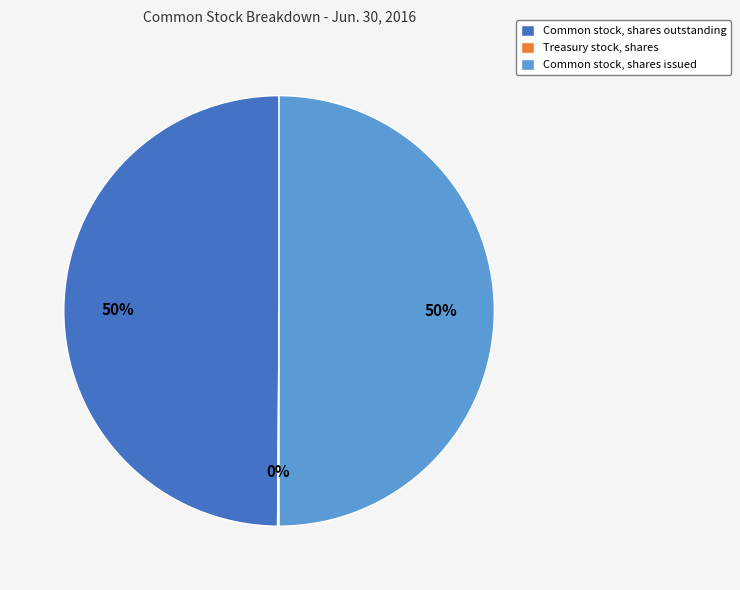

True or false: Common stock, shares outstanding accounts for 57% of the total.

False